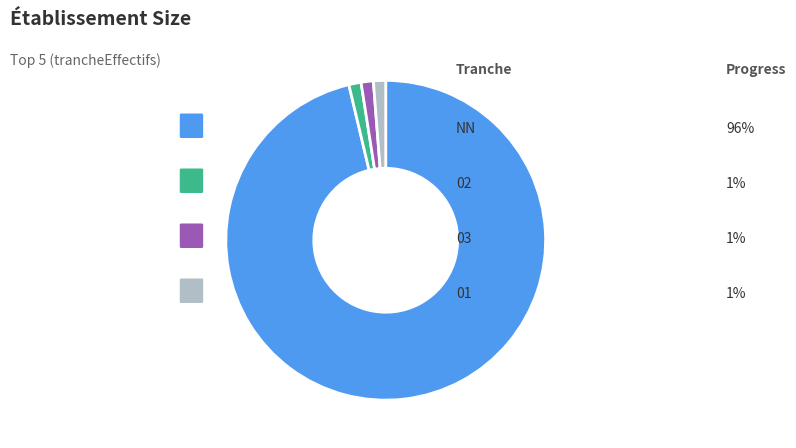

Does any single category account for the majority?

Yes